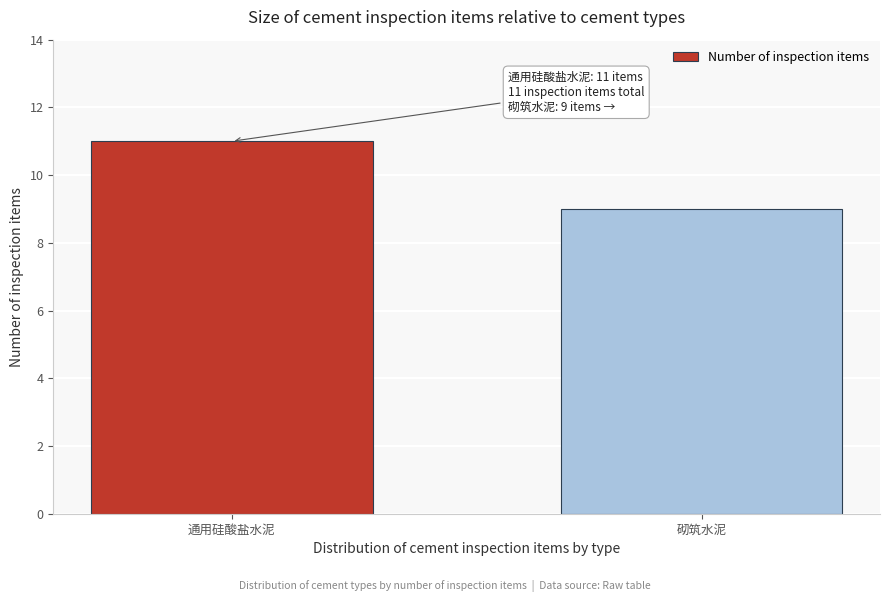

Reading left to right, list all the values displayed in this chart.

通用硅酸盐水泥=11	砌筑水泥=9